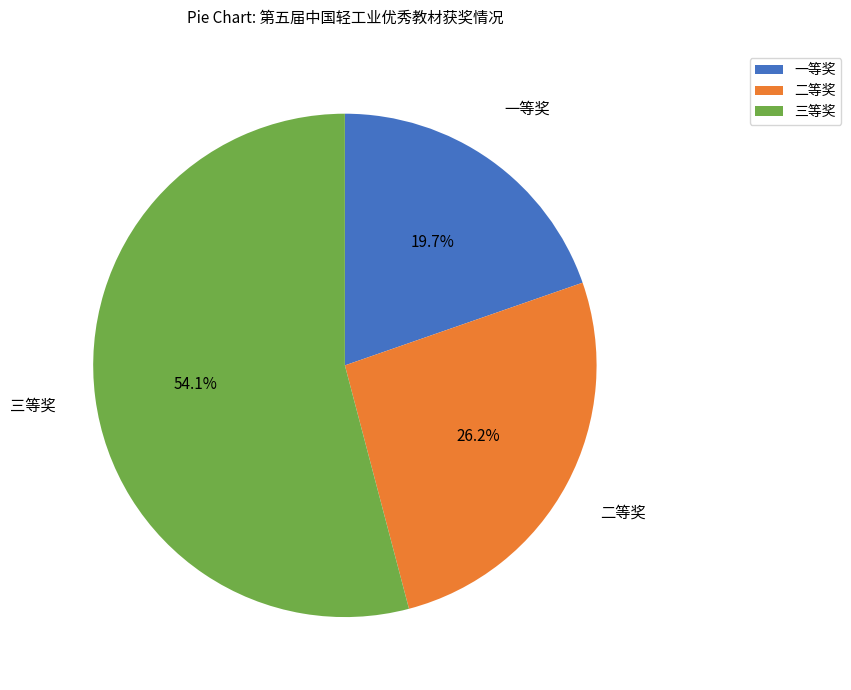

Is it true that 二等奖 is 18% of the pie?

False